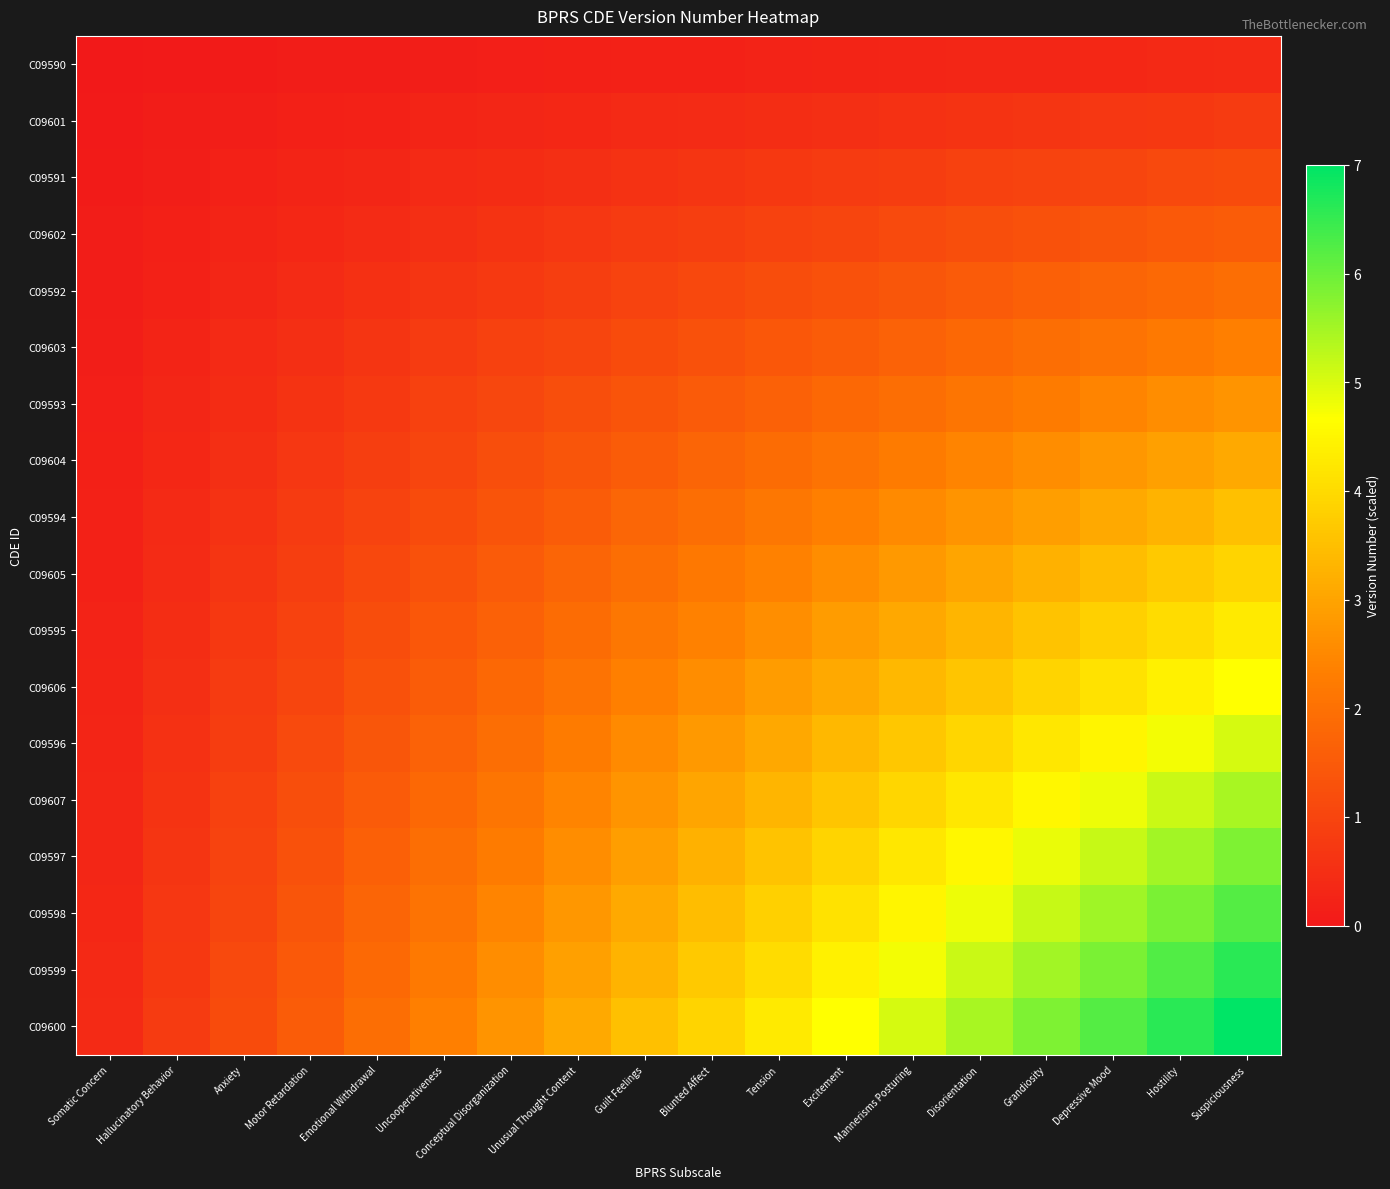

What is the spread (max minus min) of values at Motor Retardation?

1.5